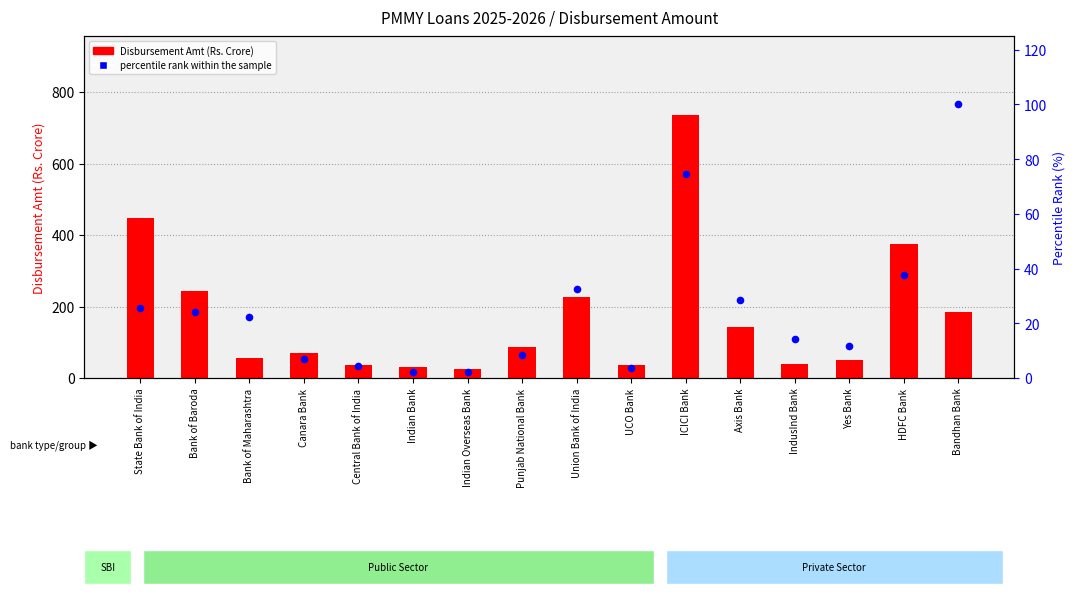

Which series contains the highest Y value?

Disbursement Amt (Rs. Crore)